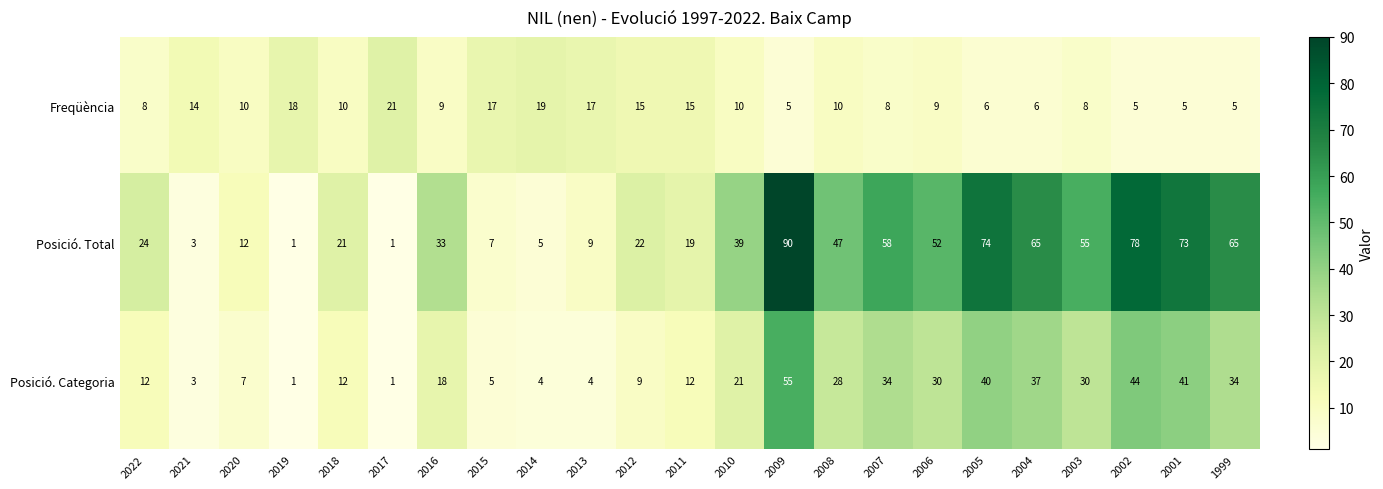

What value does the Posició. Total series have at 2011, to the nearest 10?

20